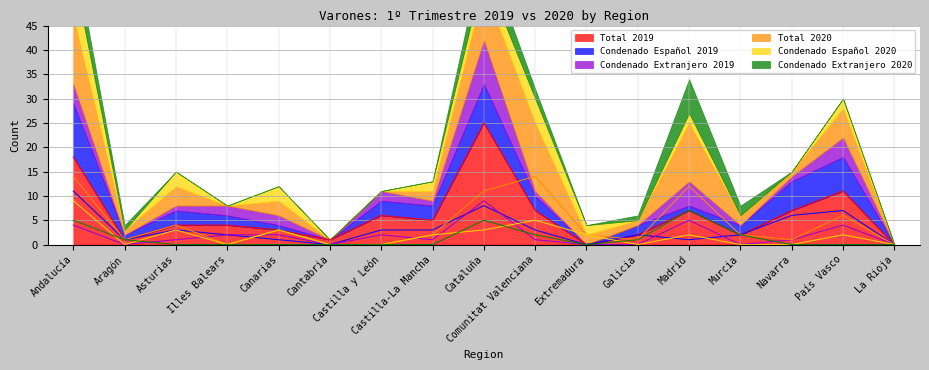

Between Asturias and Galicia, which is larger?

Asturias